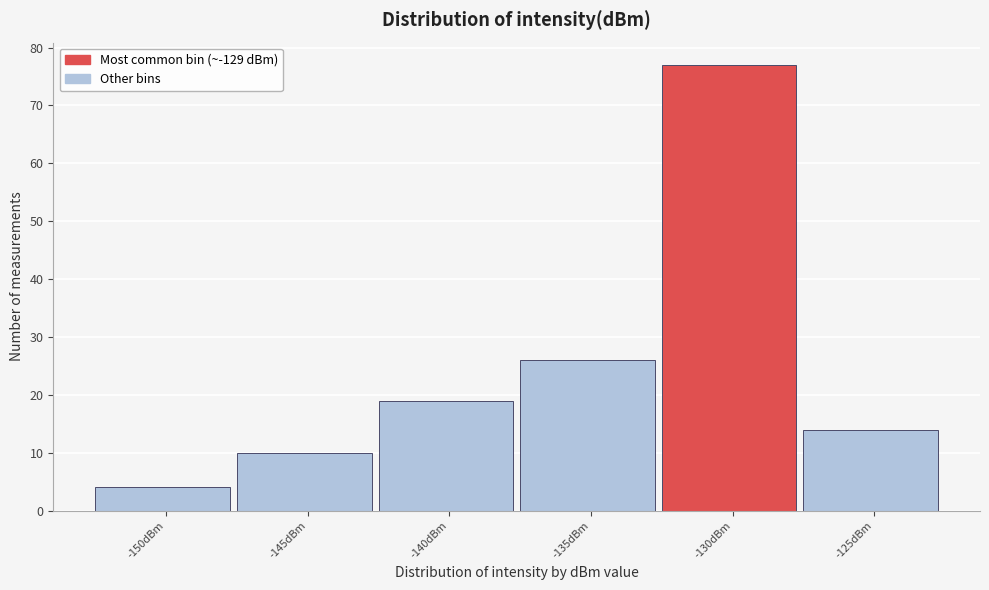

Reading left to right, list all the values displayed in this chart.

4	10	19	26	77	14